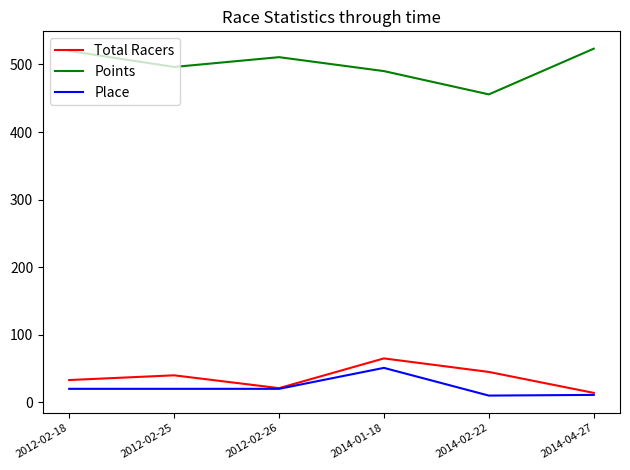

What is the total value across all series at 2012-02-18?

573.0